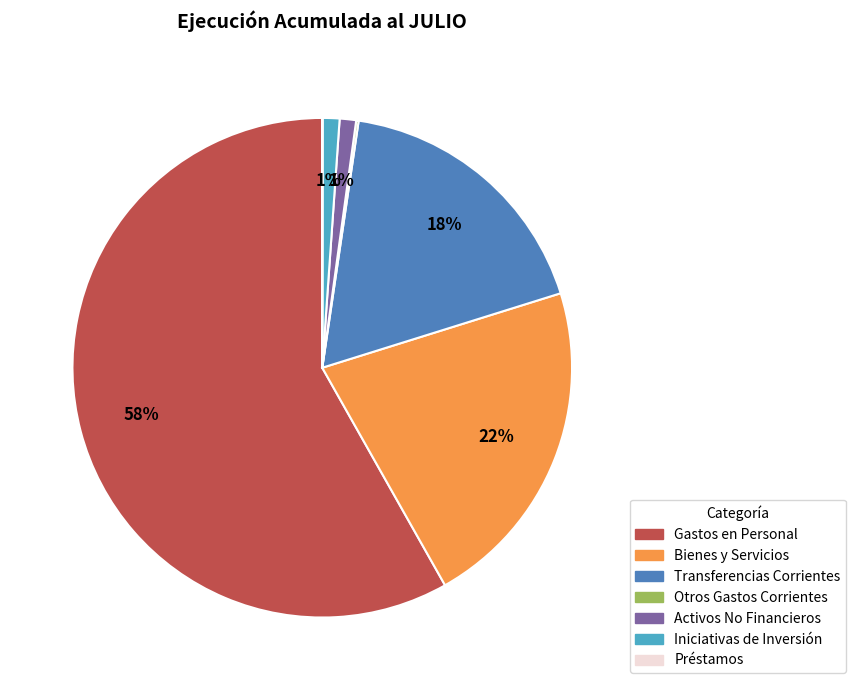

True or false: Bienes y Servicios accounts for 28% of the total.

False